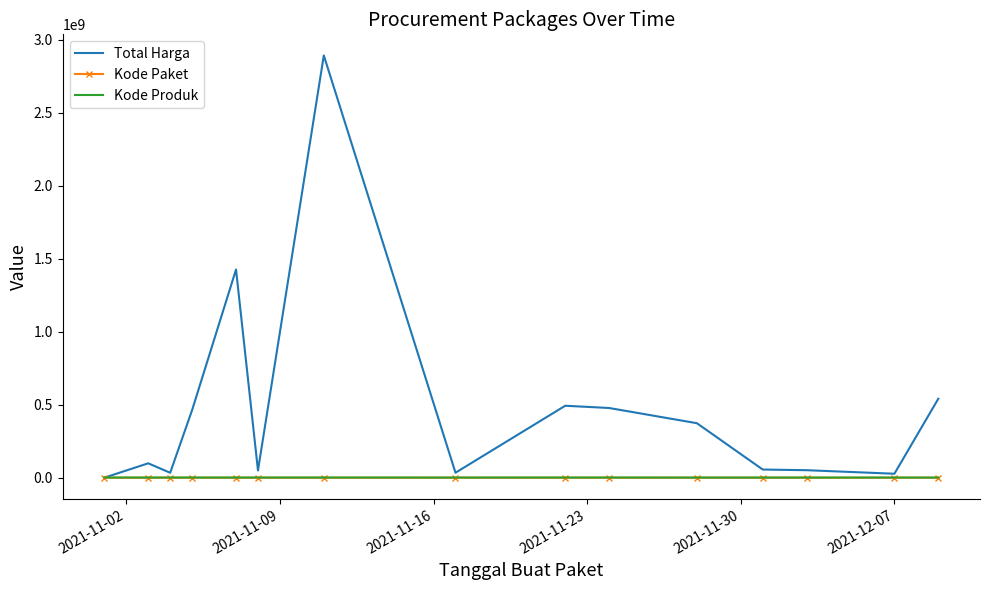

What is the greatest value displayed?

2892122000